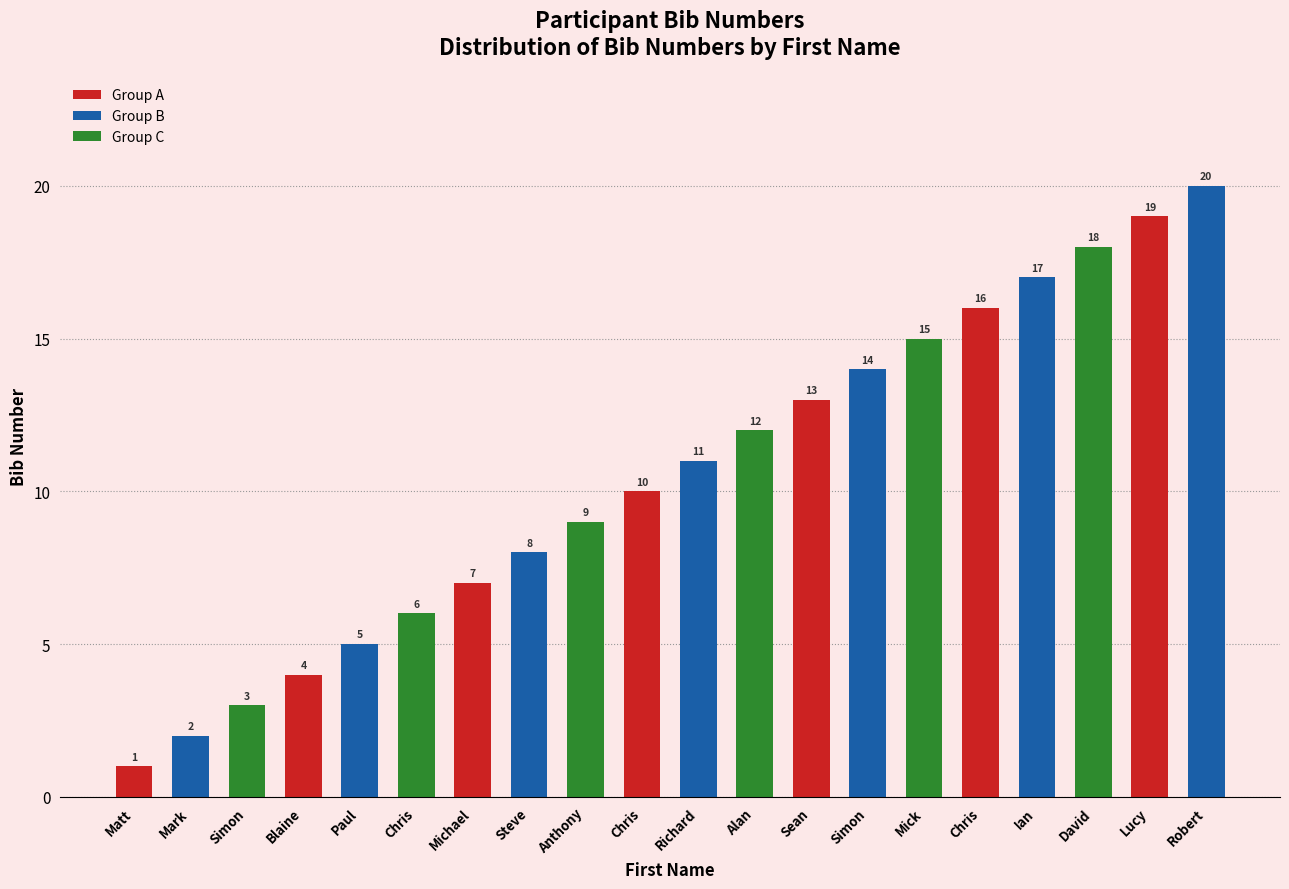

How many series are shown in this chart?

1